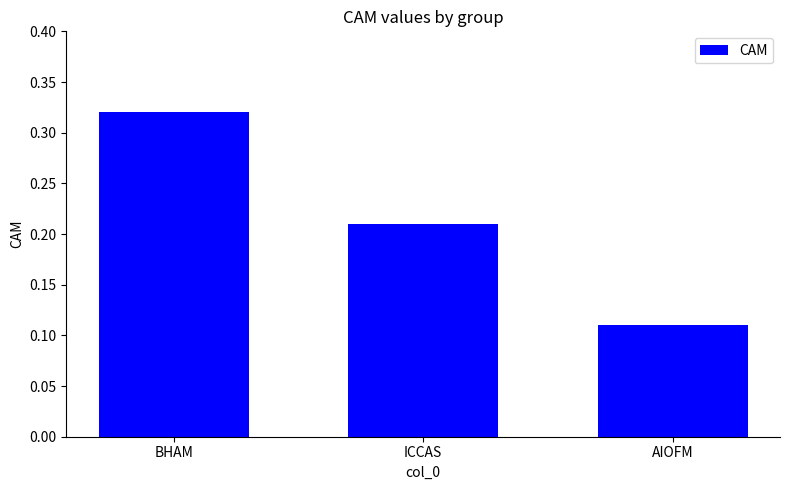

Between BHAM and ICCAS, which is larger?

BHAM